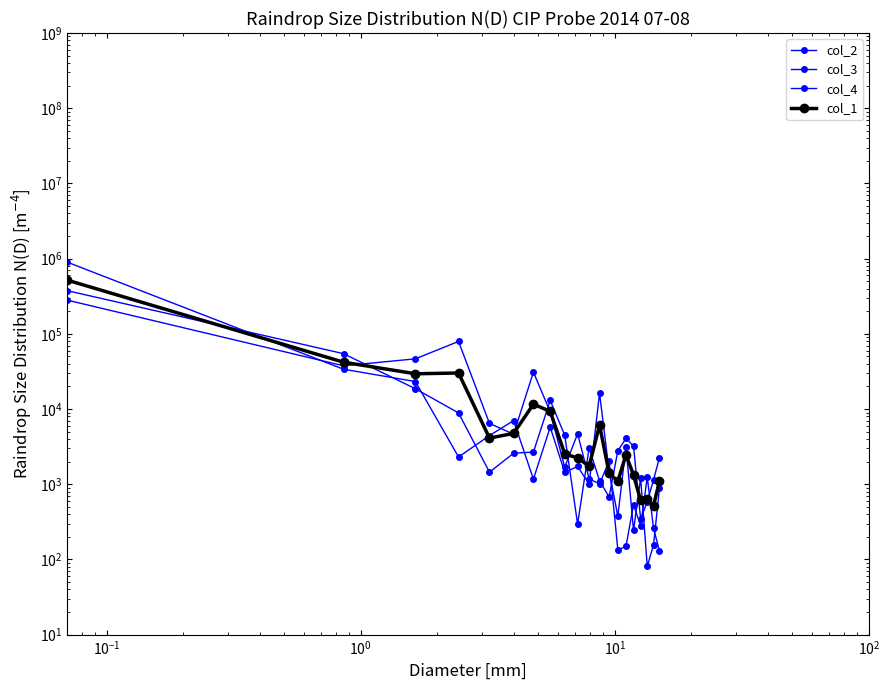

At which label is col_2 closest to 140361?

$\mathdefault{10^{0}}$